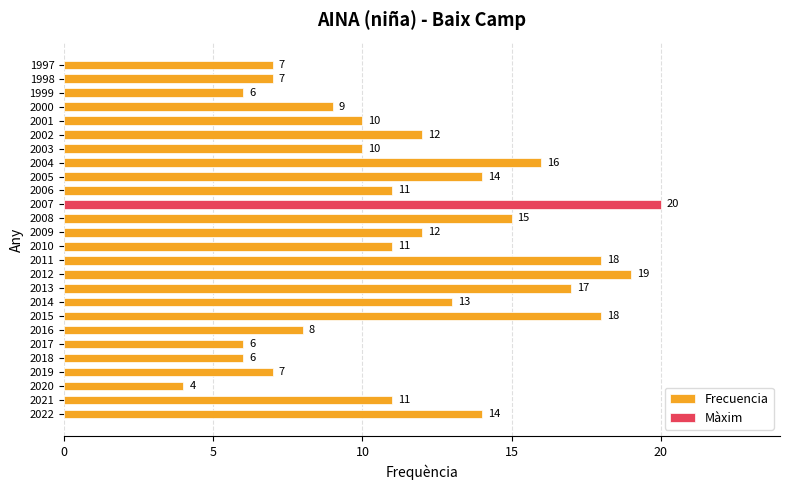

What is the value of the 6th bar from the left?

6